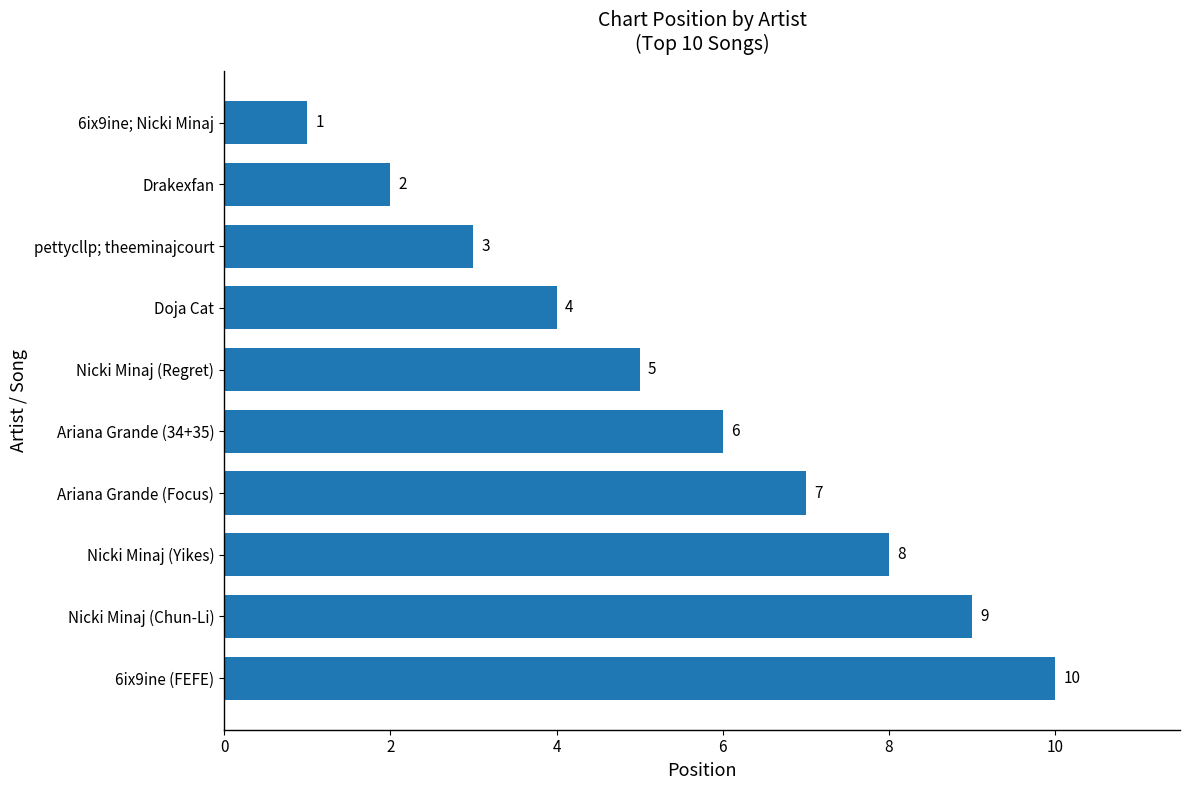

Which category has the lowest value across all series?

6ix9ine; Nicki Minaj